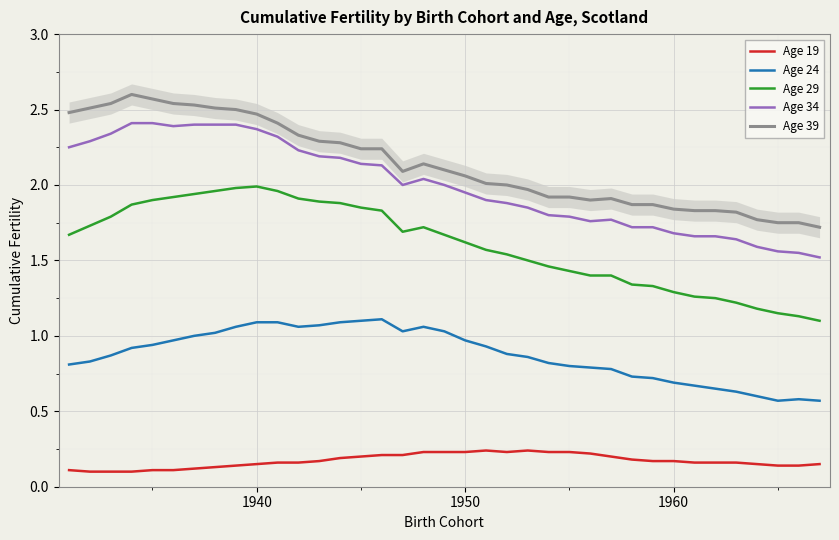

True or false: Age 29 has a value of 1.3 at 1960.

True